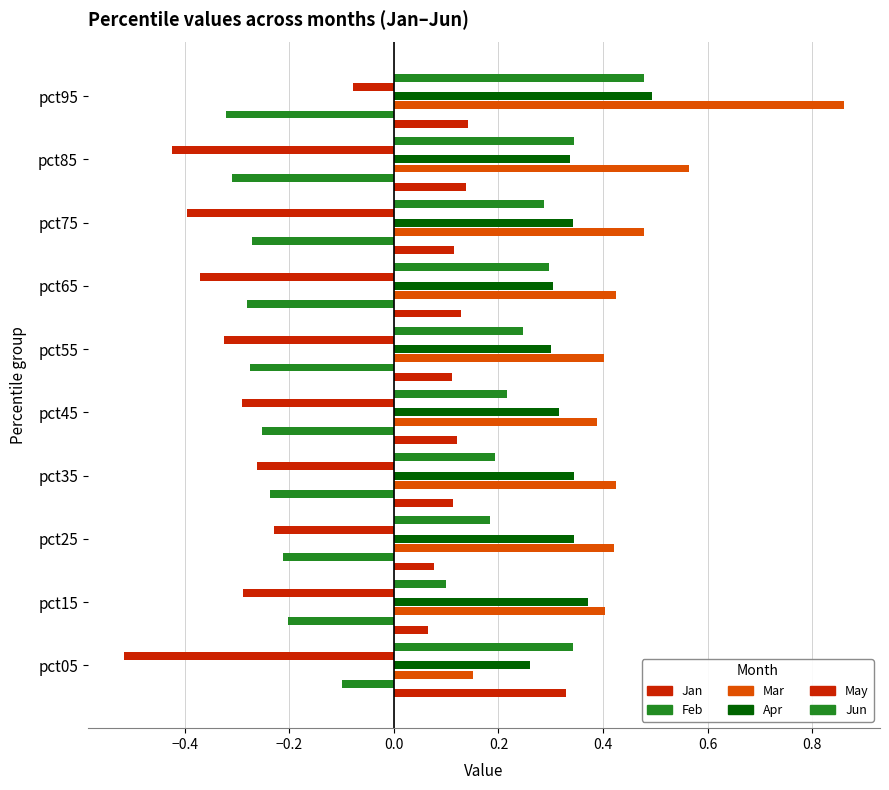

What is the sum of all May values?

-3.2